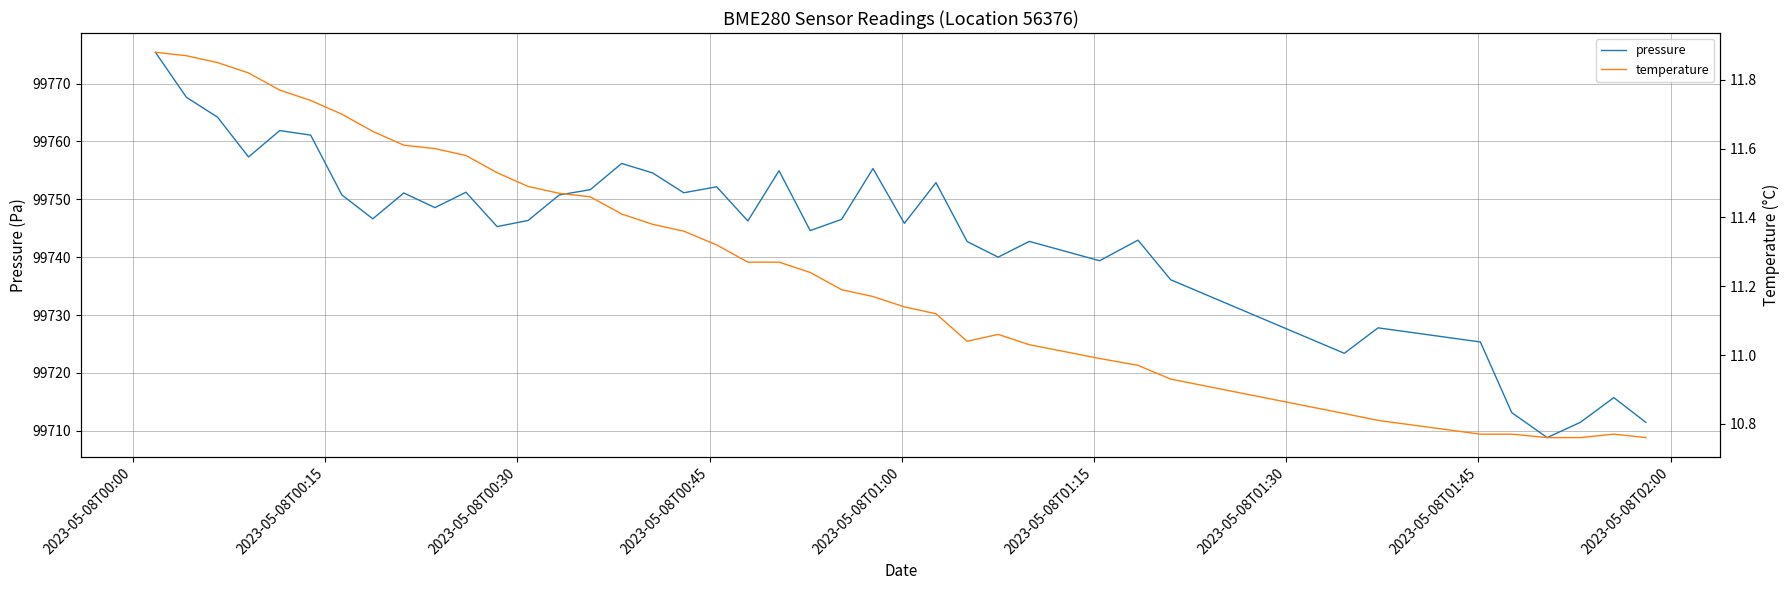

What is the minimum value for pressure?

99708.8